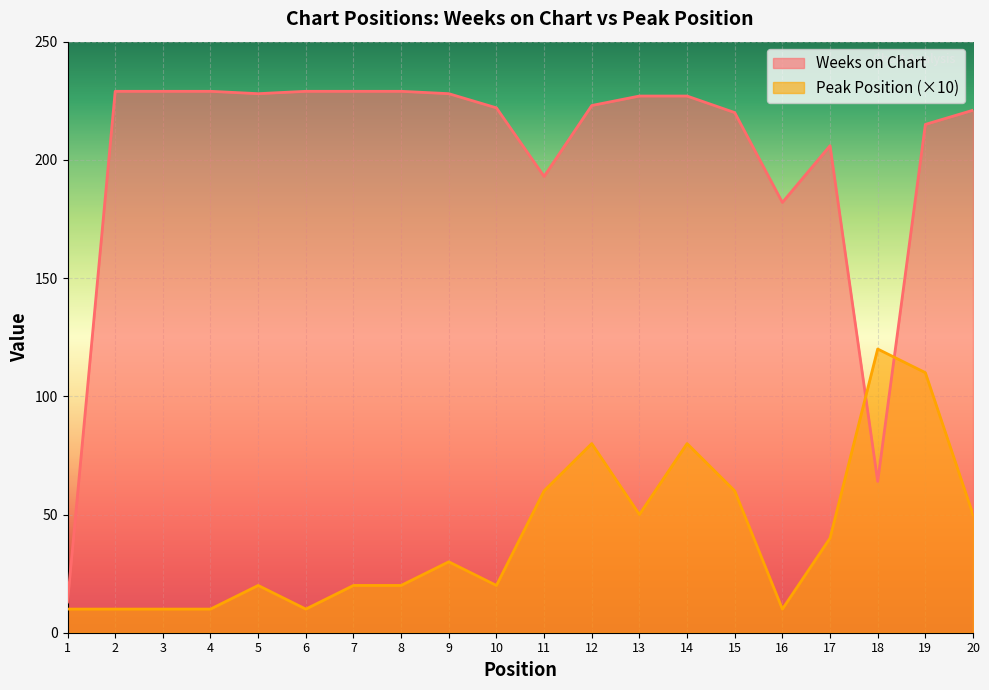

What is the total value across all series at 7?

249